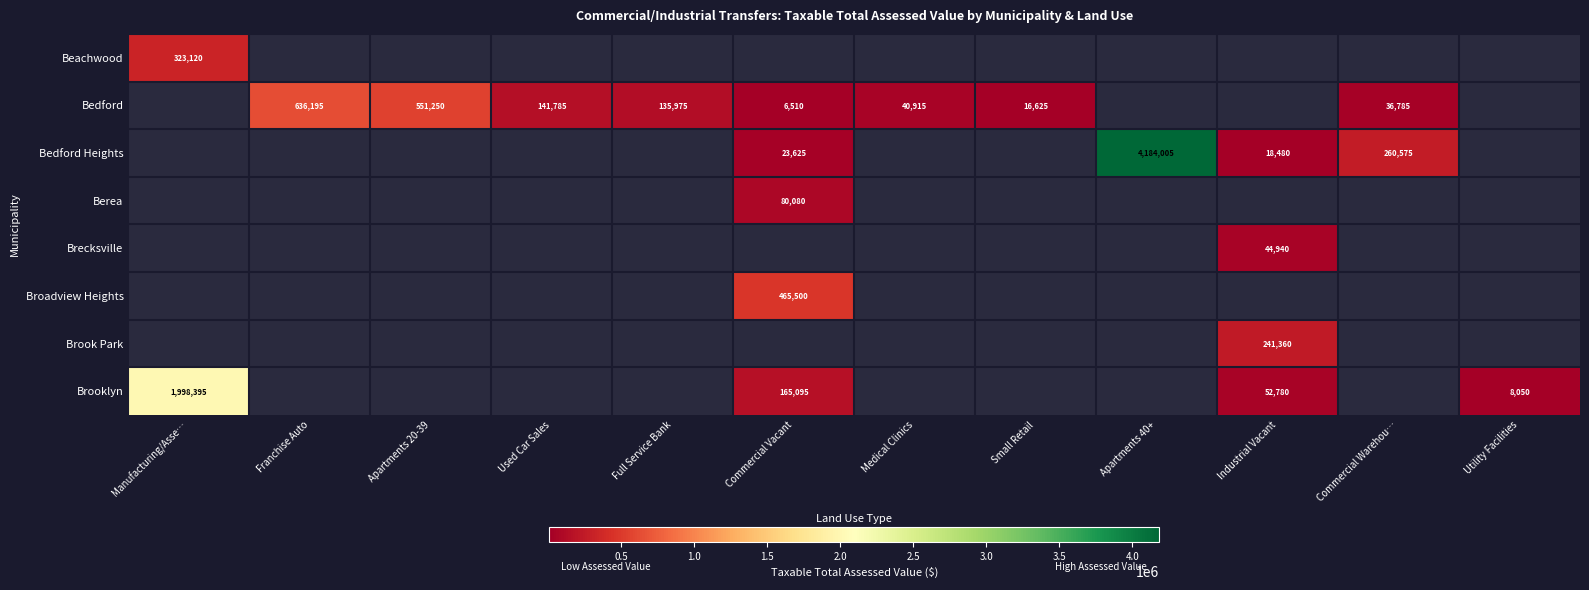

Is it true that Broadview Heights equals 465500 at Commercial Vacant?

True